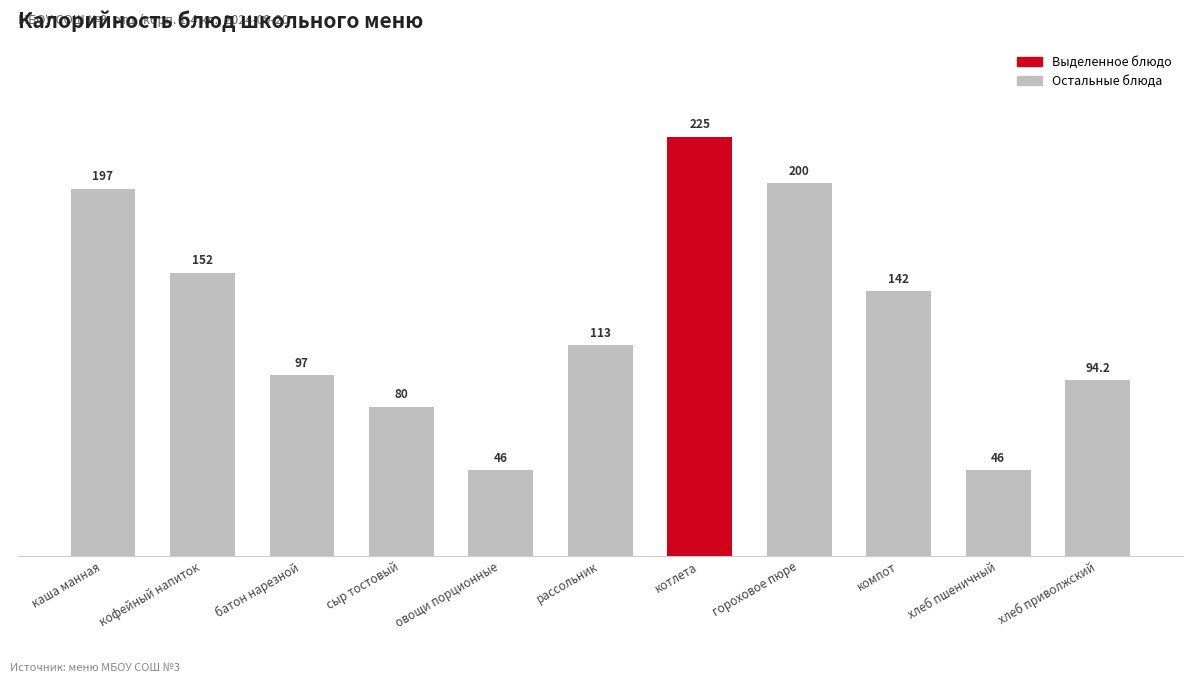

Reading left to right, list all the values displayed in this chart.

каша манная=197.0	кофейный напиток=152.0	батон нарезной=97.0	сыр тостовый=80.0	овощи порционные=46.0	рассольник=113.0	котлета=225.0	гороховое пюре=200.0	компот=142.0	хлеб пшеничный=46.0	хлеб приволжский=94.2